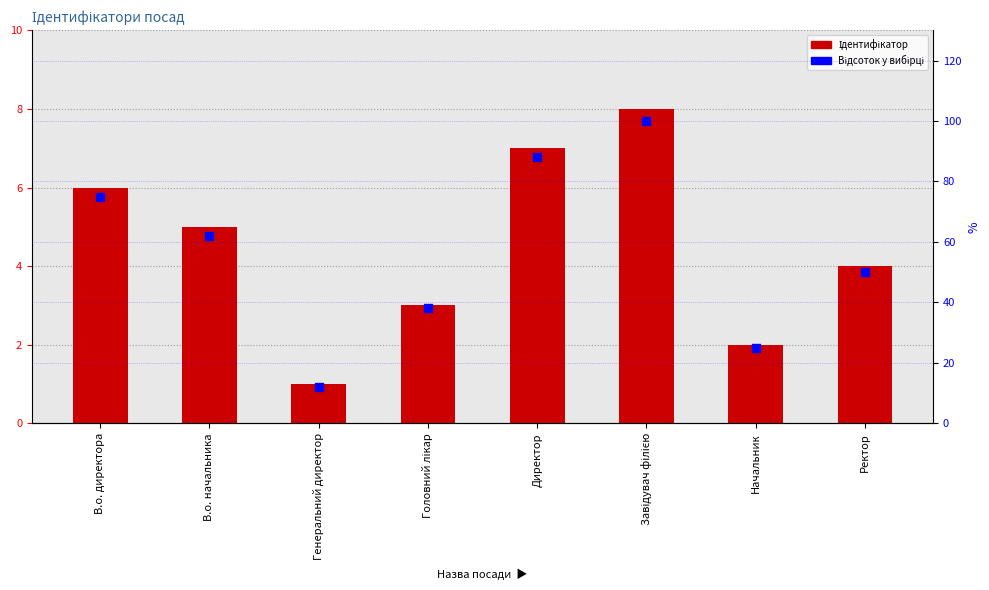

At which category is the sum across all series the highest?

Завідувач філією